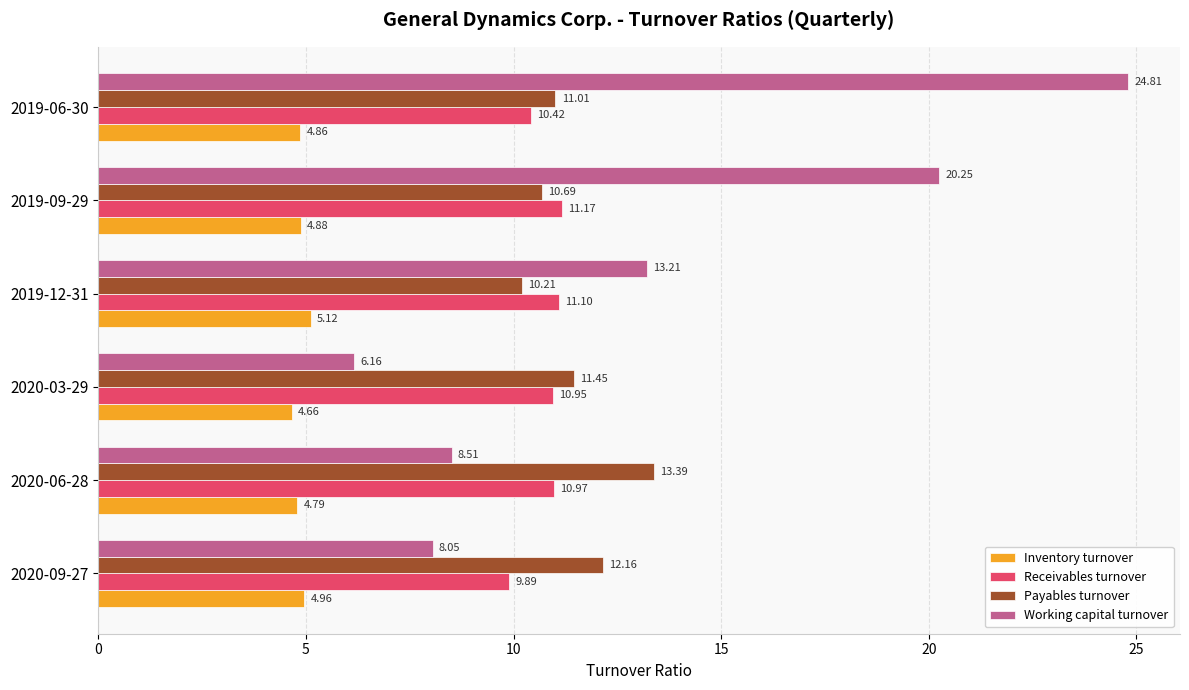

List the series in order of their peak value, lowest first.

Inventory turnover, Receivables turnover, Payables turnover, Working capital turnover